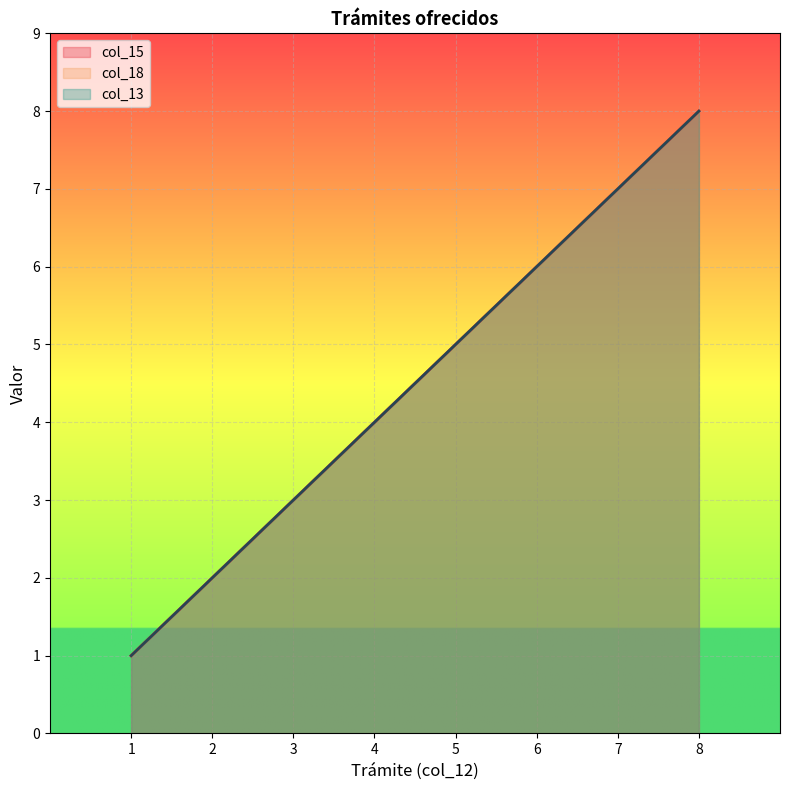

How many categories are shown in the chart?

8